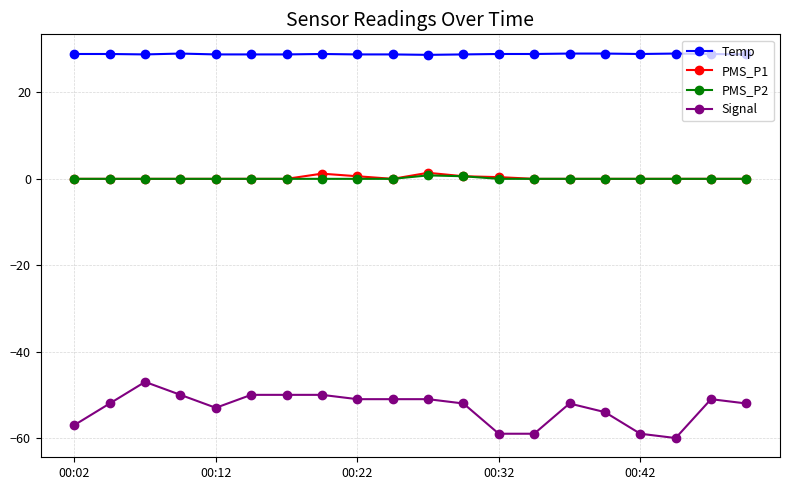

Which series has the largest total across all categories?

Temp